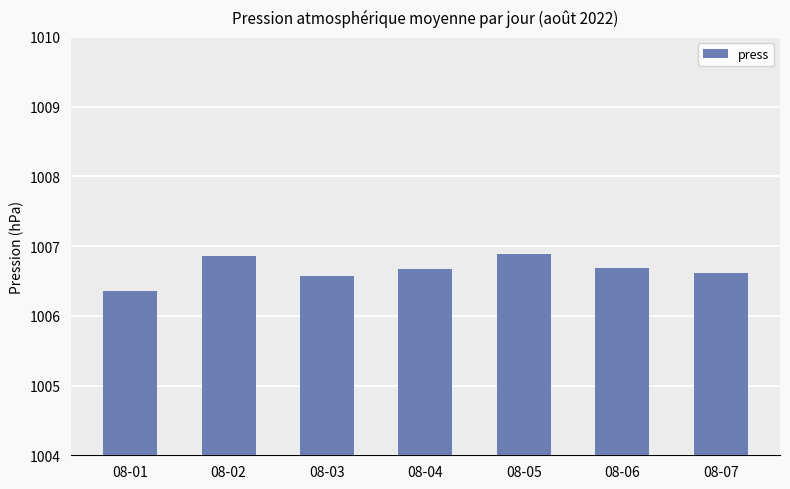

What is the difference between the maximum and minimum values?

0.5